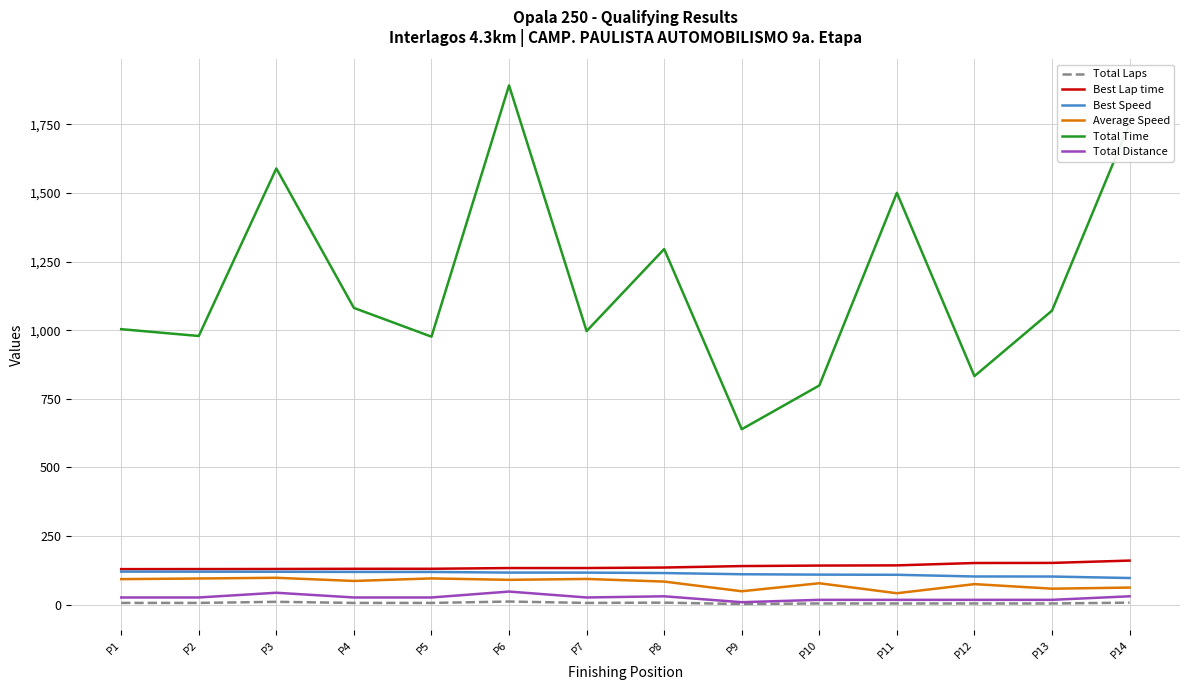

Which label corresponds to the largest value in the chart?

P6